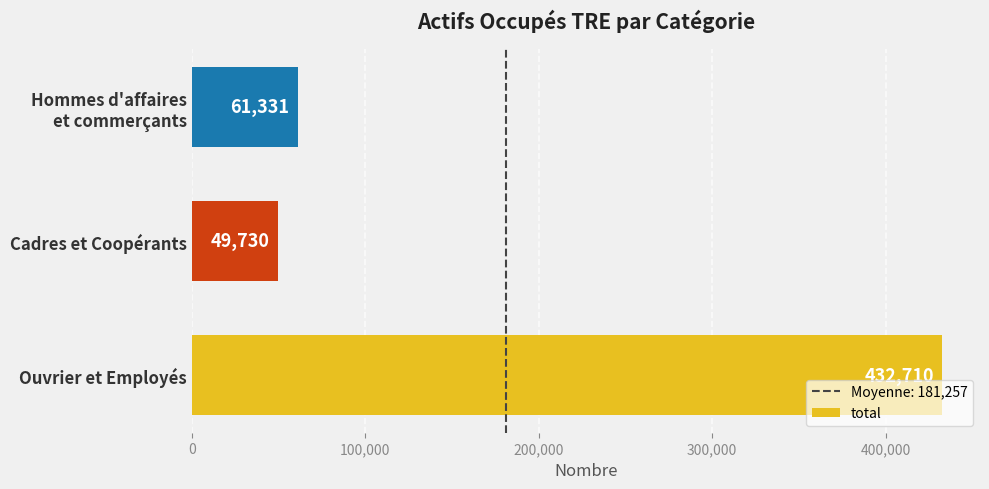

What is the difference between the values at Ouvrier et Employés and Cadres et Coopérants?

382980